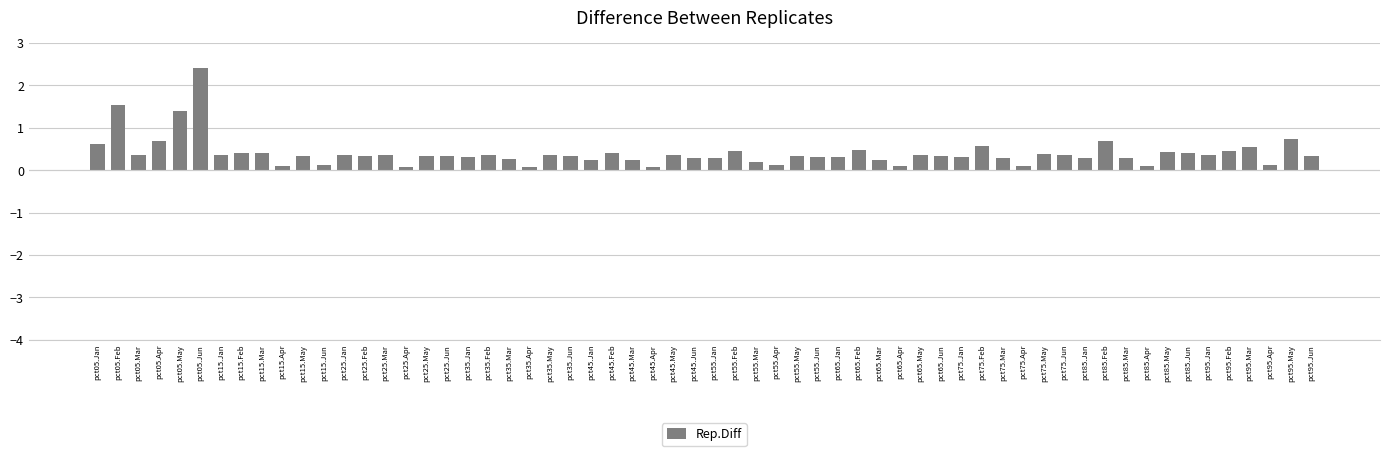

What is the difference between the second highest and minimum values?

1.5